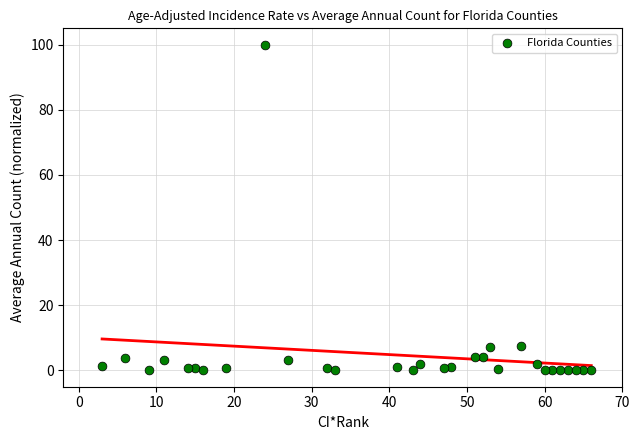

What is the range of Y values (max minus min)?

100.0